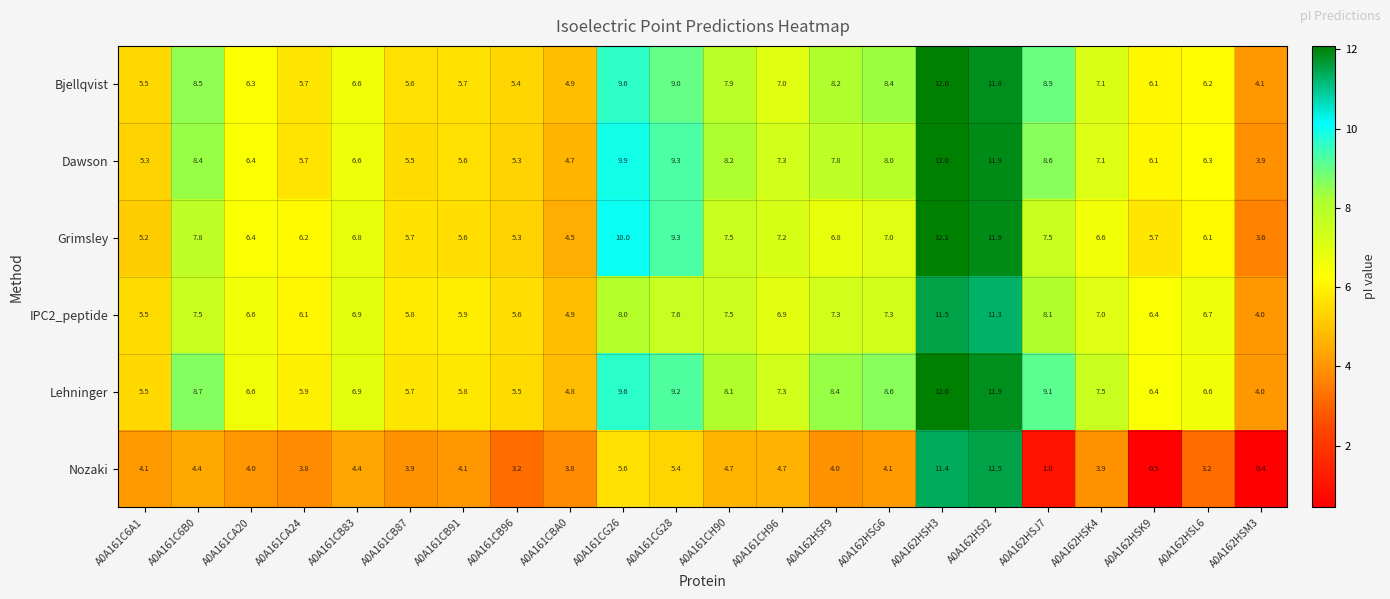

Which label corresponds to the smallest value in the chart?

A0A162HSM3